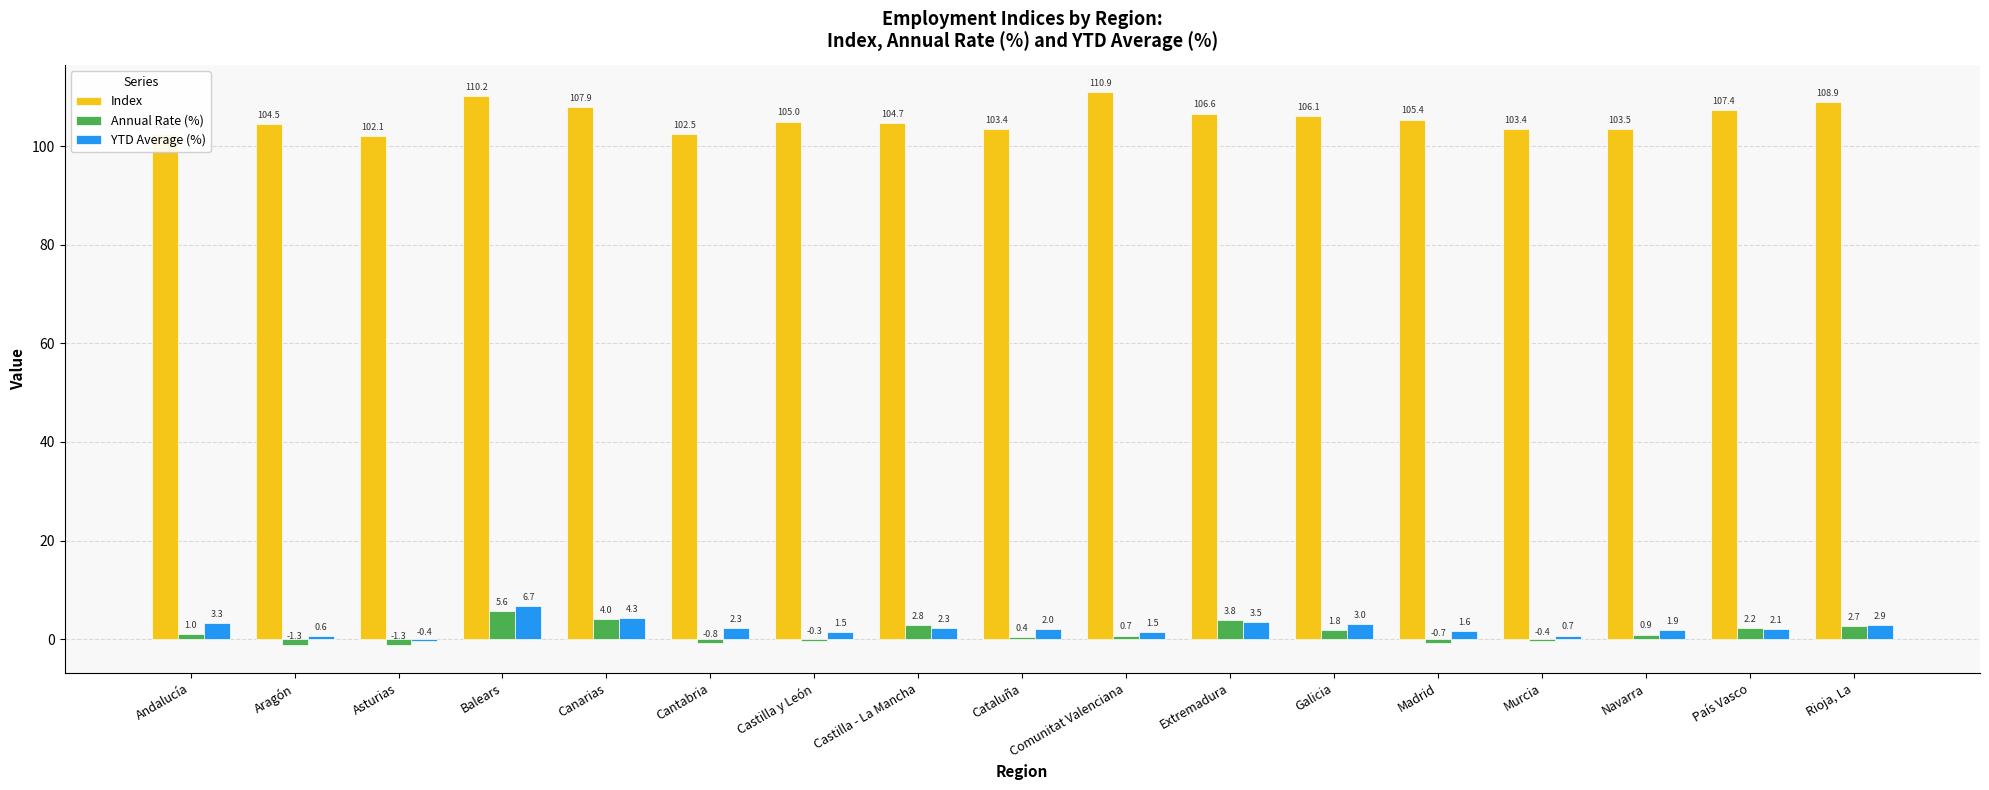

Is the value of Annual Rate (%) at Murcia greater than the value of Index at Cantabria?

No